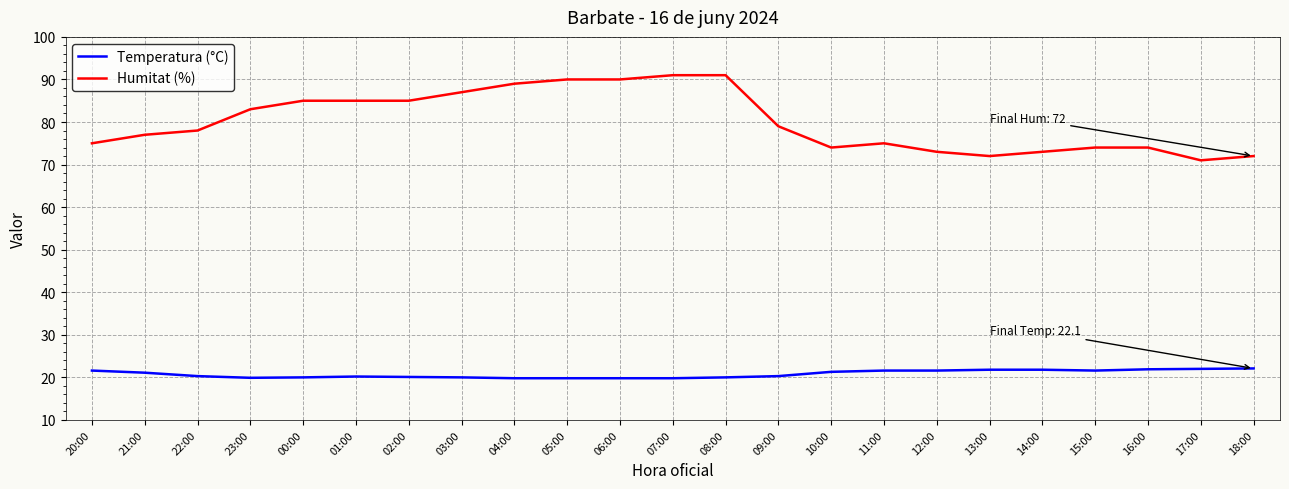

What is the difference between the Temperatura (°C) values at 18:00 and 03:00?

2.1